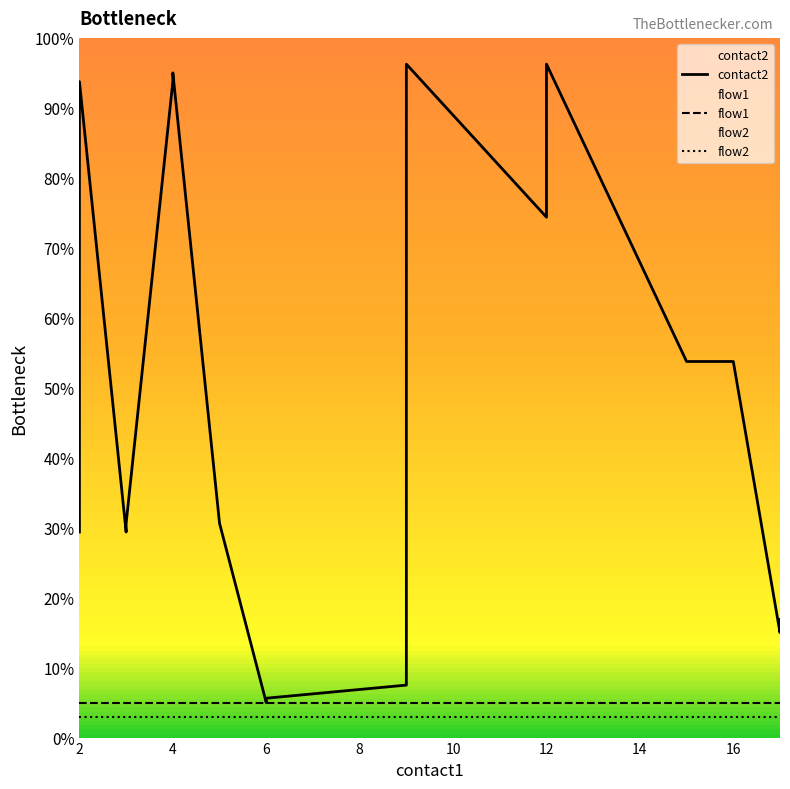

True or false: flow2 and flow1 intersect in this chart.

False